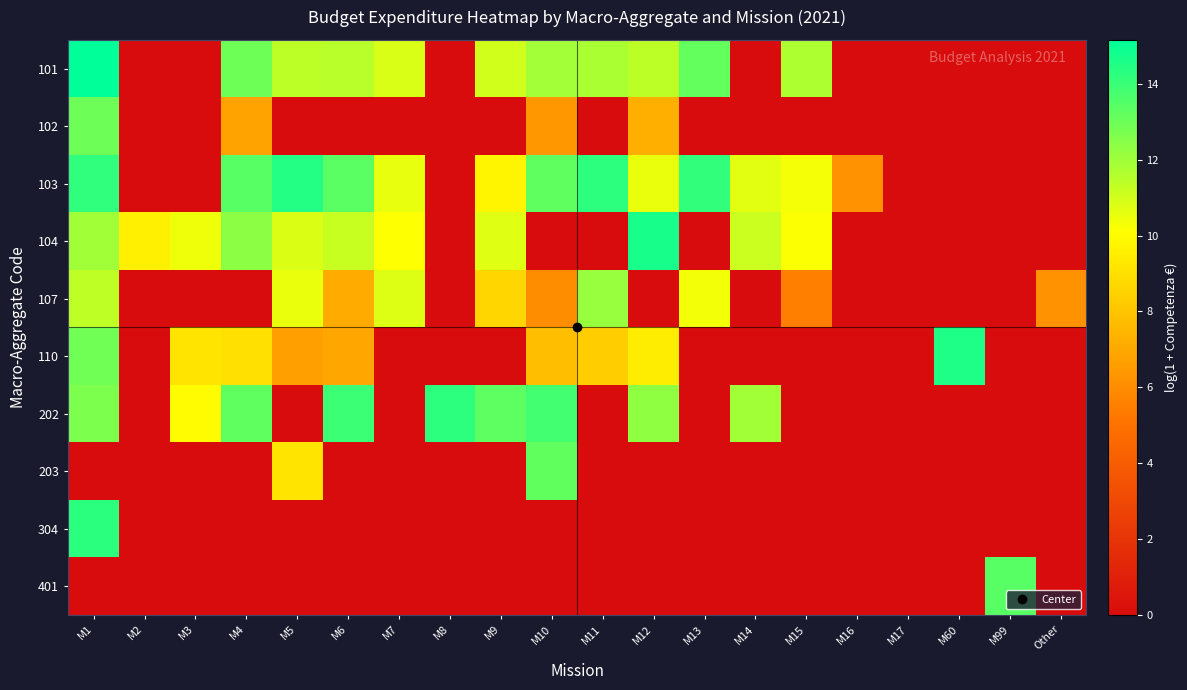

List the series in order of their peak value, highest first.

101, 104, 110, 103, 304, 202, 401, 203, 102, 107